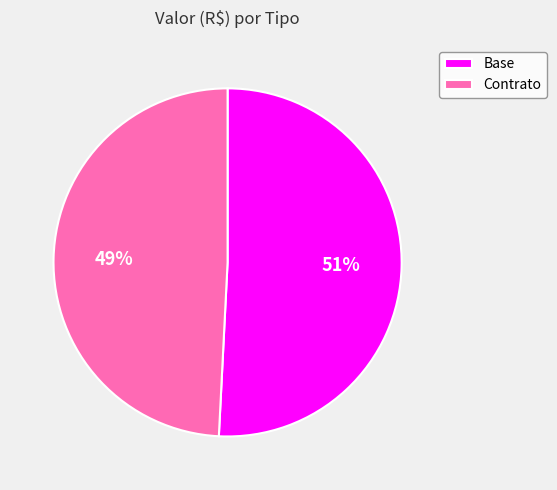

What is the smallest slice in the pie chart?

Contrato